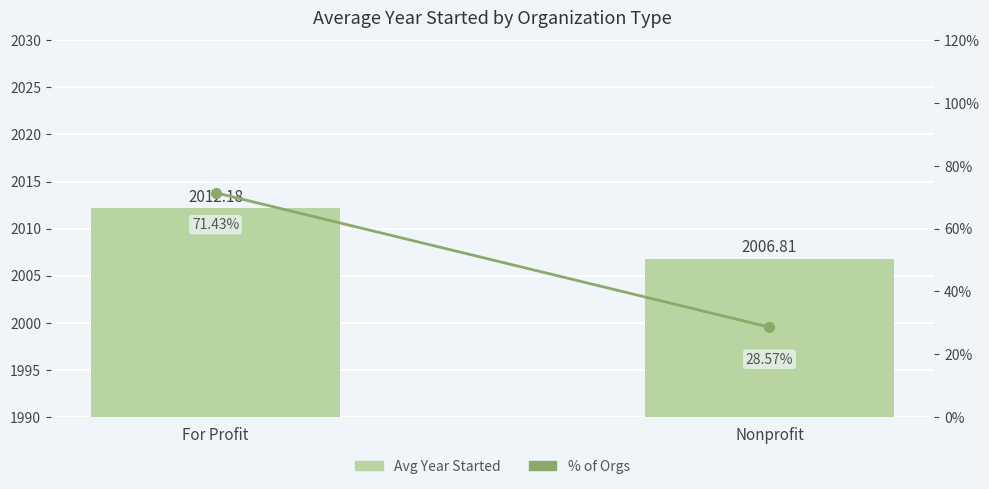

What is the label of the 1st bar from the right?

Nonprofit